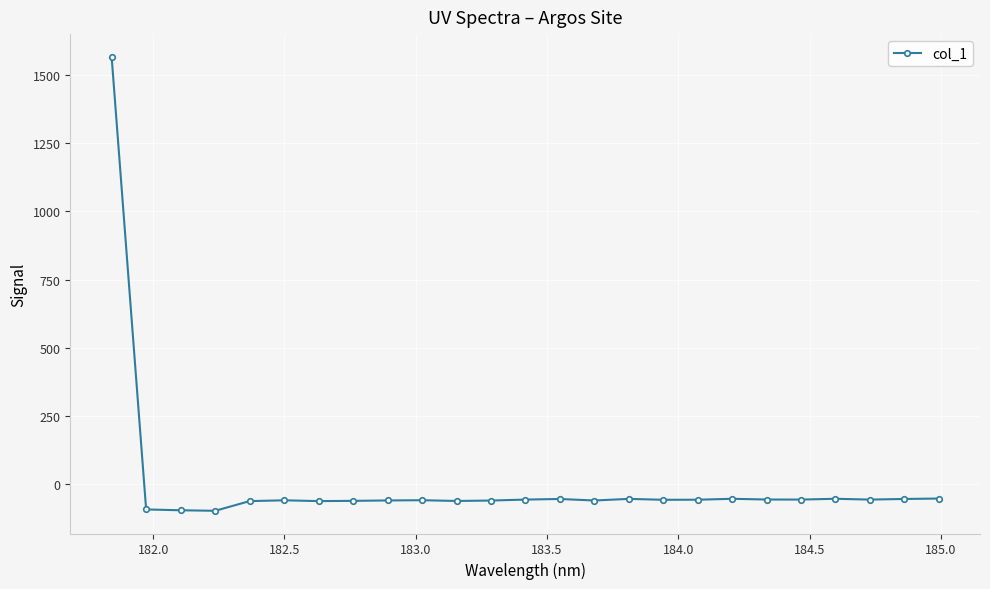

What is the smallest value displayed?

-96.8